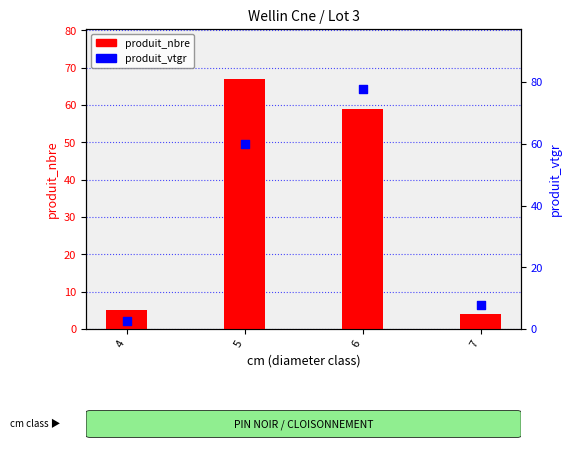

Which series contains the lowest Y value?

produit_vtgr